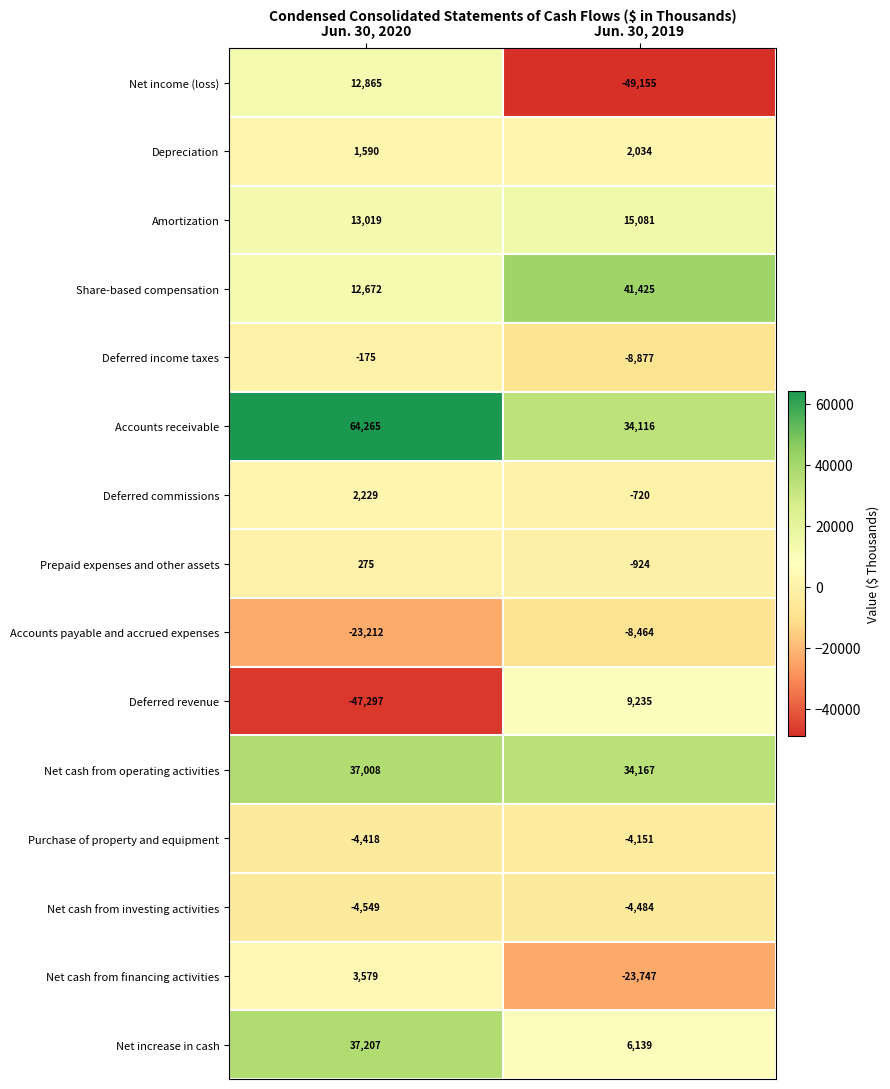

At which category does the chart reach its minimum across all series?

Jun. 30, 2019